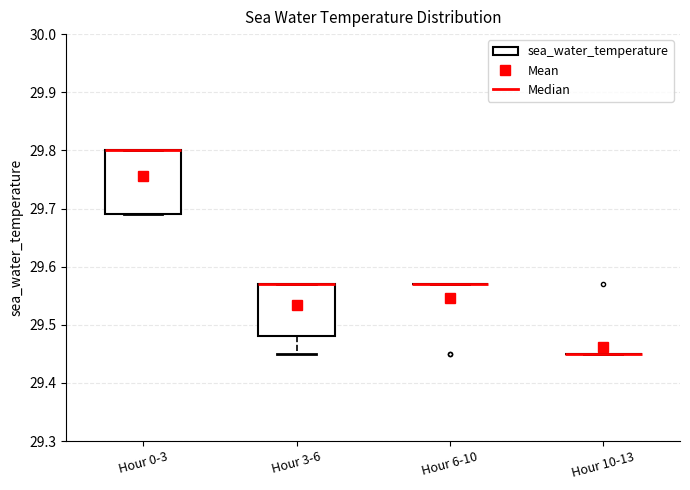

Reading left to right, transcribe this box plot: for each box, give where its median line is, the range the box spans, and where its two whiskers end, as read against the y-axis. The values are not printed on the chart, so give them approximately, as read against the axis.

Hour 0-3: median 29.80 (drawn on the box's upper edge), box 29.69 to 29.80, whiskers 29.69 to 29.80
Hour 3-6: median 29.57 (drawn on the box's upper edge), box 29.48 to 29.57, whiskers 29.45 to 29.57
Hour 6-10: box collapsed to a line at 29.57, whiskers 29.57 to 29.57
Hour 10-13: box collapsed to a line at 29.45, whiskers 29.45 to 29.45